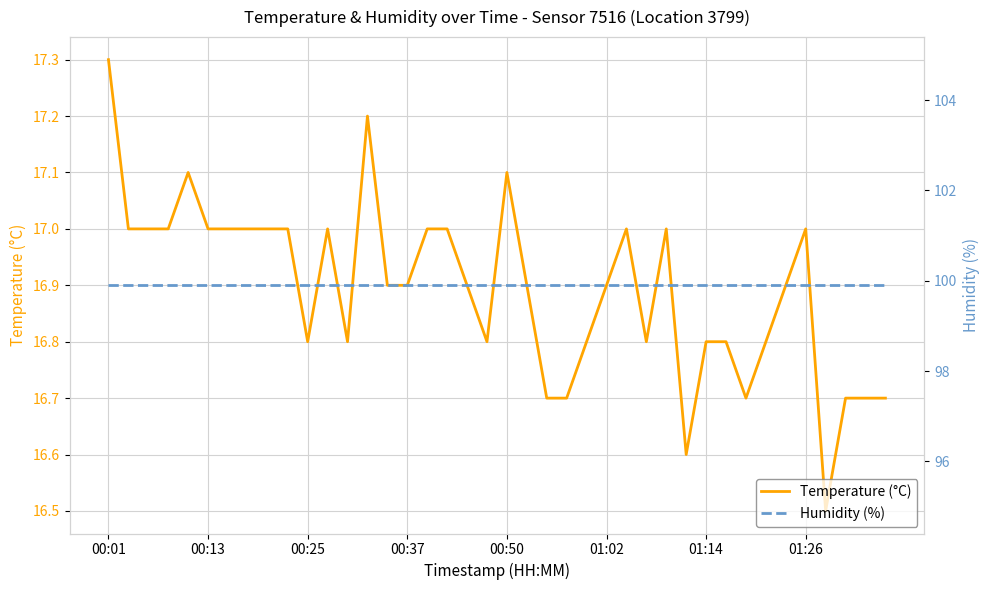

The value of Humidity (%) at 29 is 58.5. True or false?

False